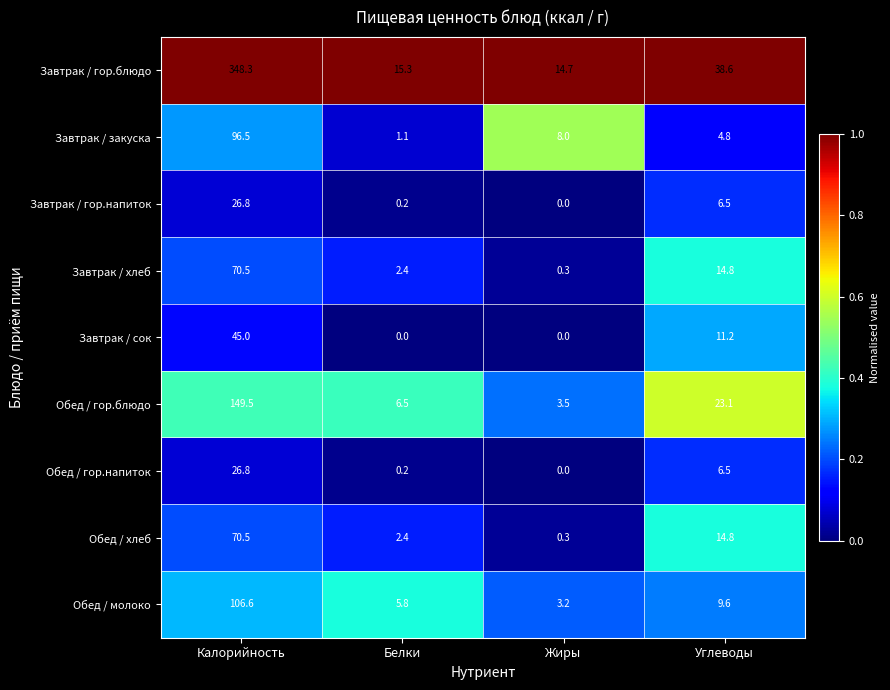

What is the difference between the maximum and minimum values in the Завтрак / хлеб series?

70.2